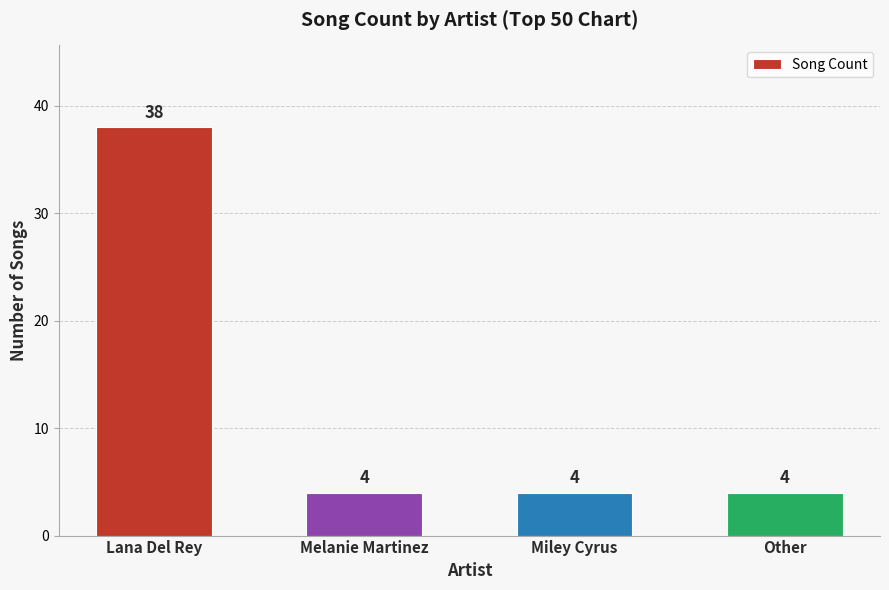

What is the label of the 3rd bar from the right?

Melanie Martinez